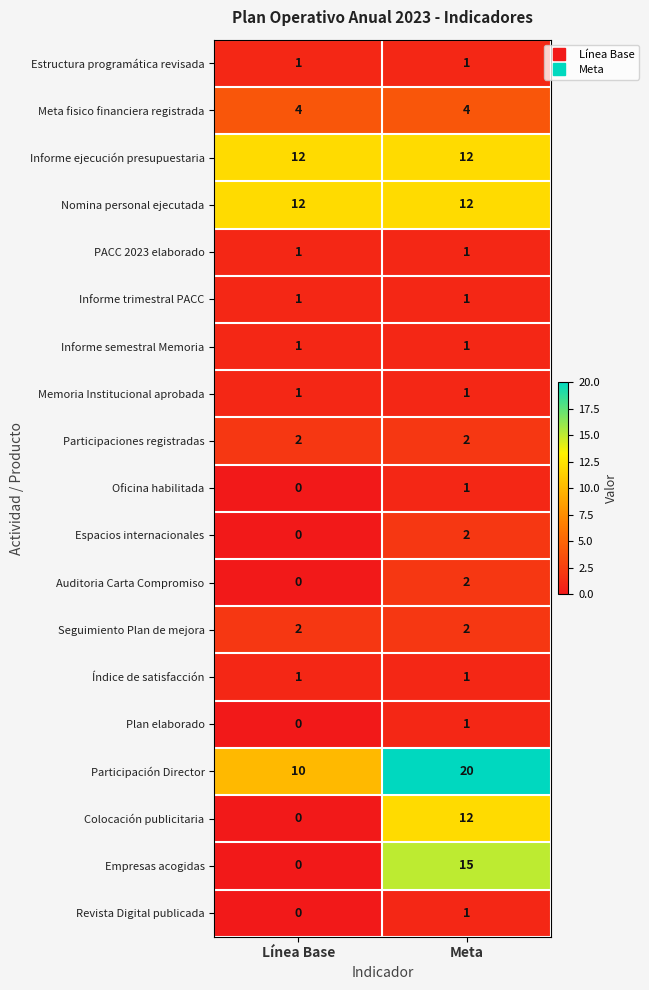

List the labels in order of Plan elaborado value, smallest first.

Línea Base, Meta